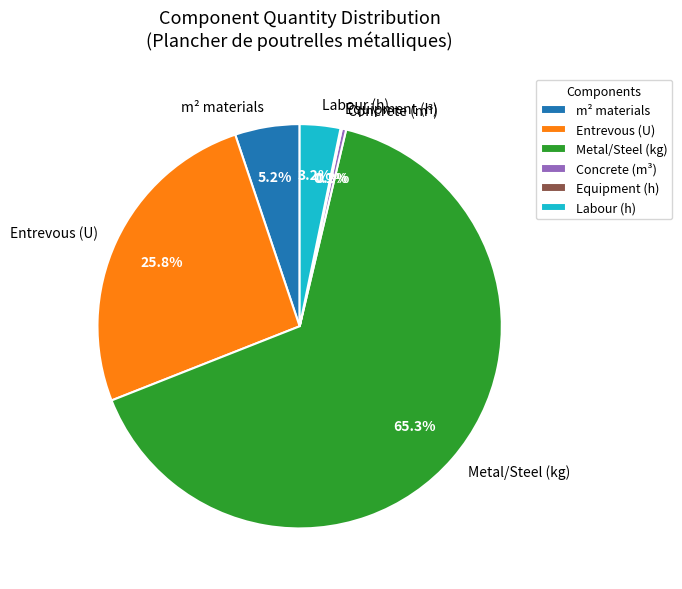

Is there any slice that represents more than half of the pie?

Yes